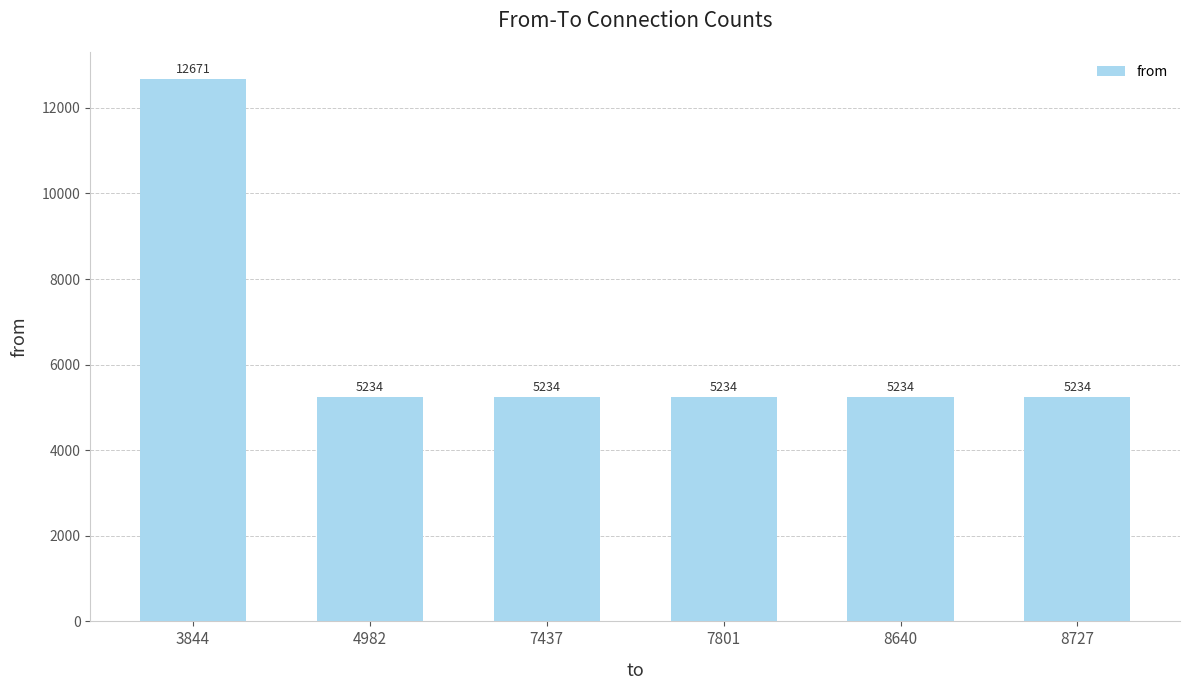

What value does the data have at 8727, to the nearest 50?

5250